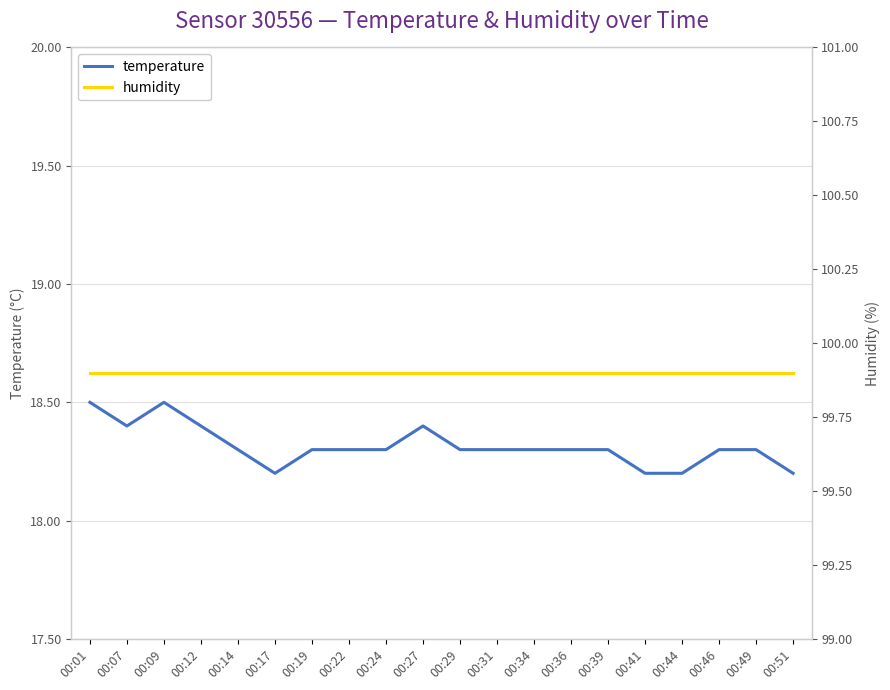

Which series has the largest total across all categories?

humidity